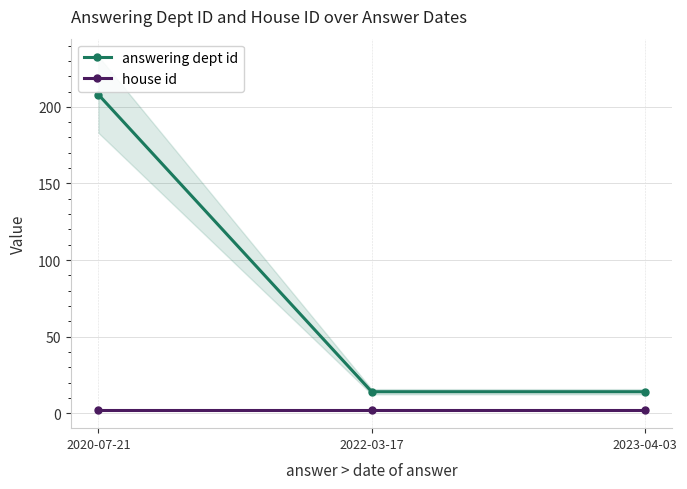

Rank the series at 2023-04-03 from lowest to highest value.

house id, answering dept id